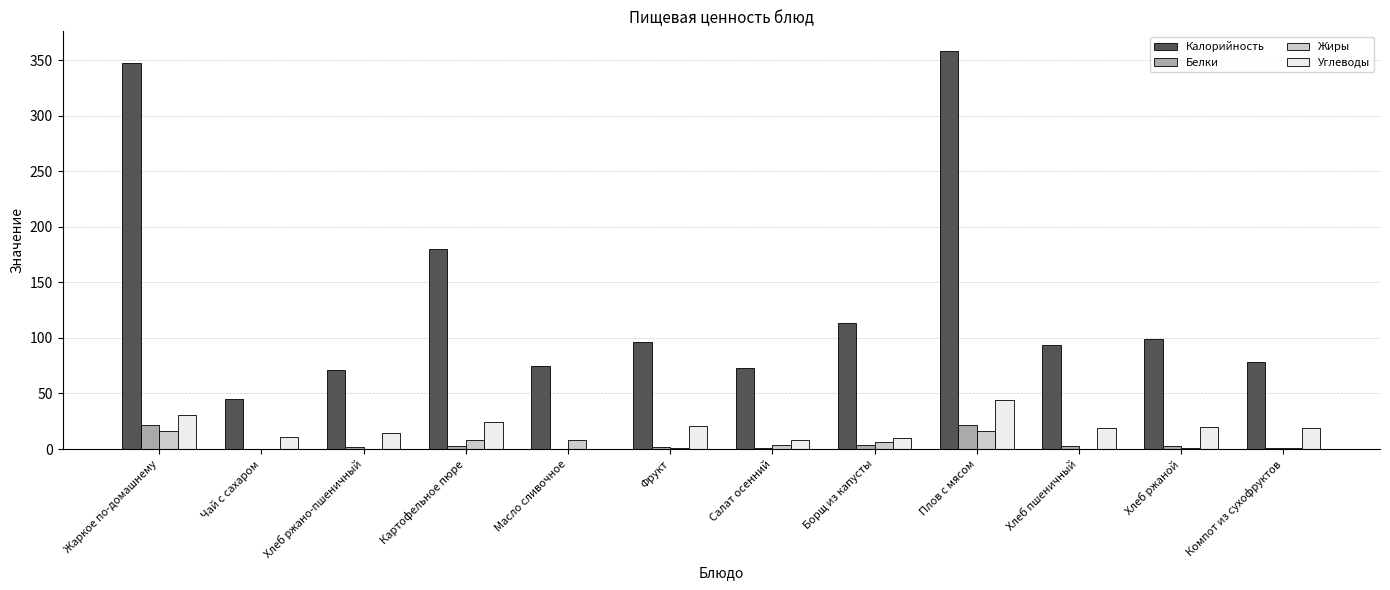

What value does the Калорийность series have at Борщ из капусты, to the nearest 10?

110